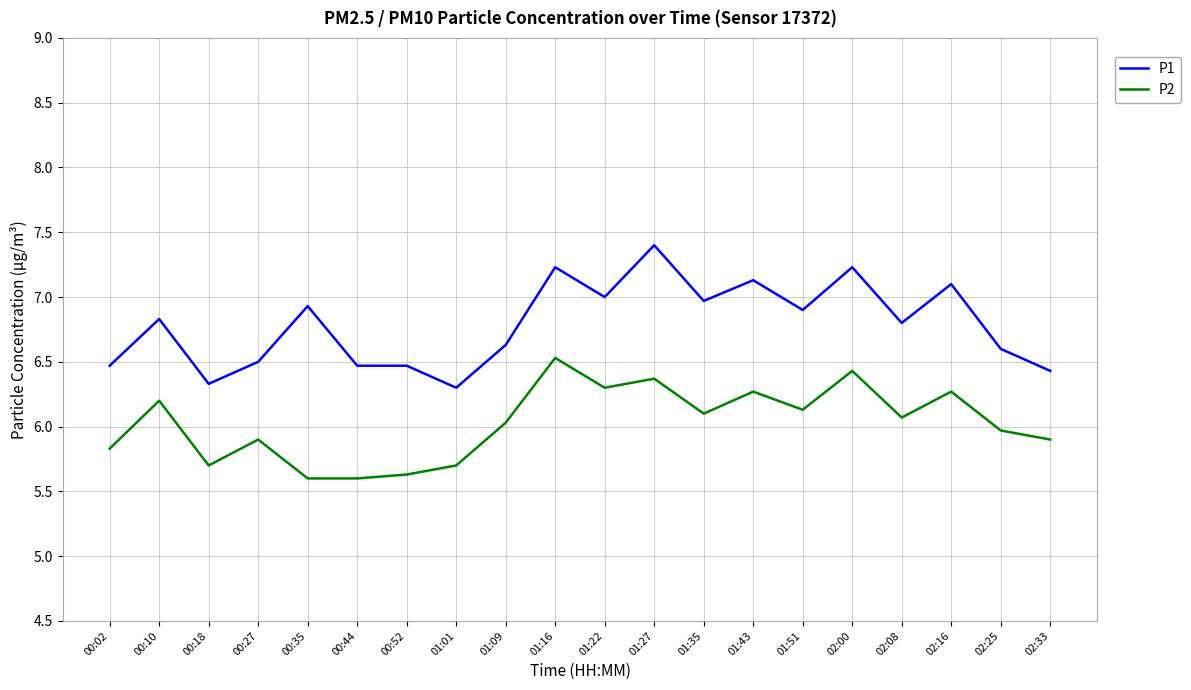

Is it true that P1 equals 6.9 at 01:51?

True